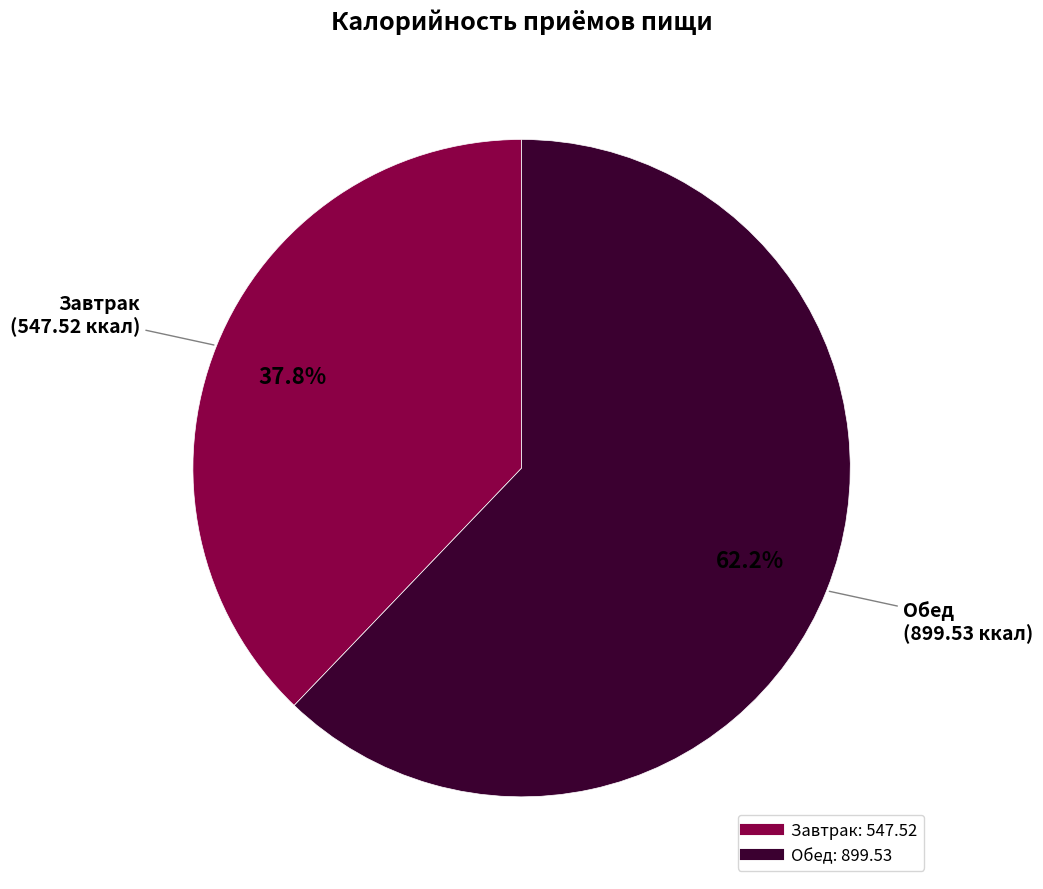

What percentage is the Завтрак slice, to the nearest percent?

38%